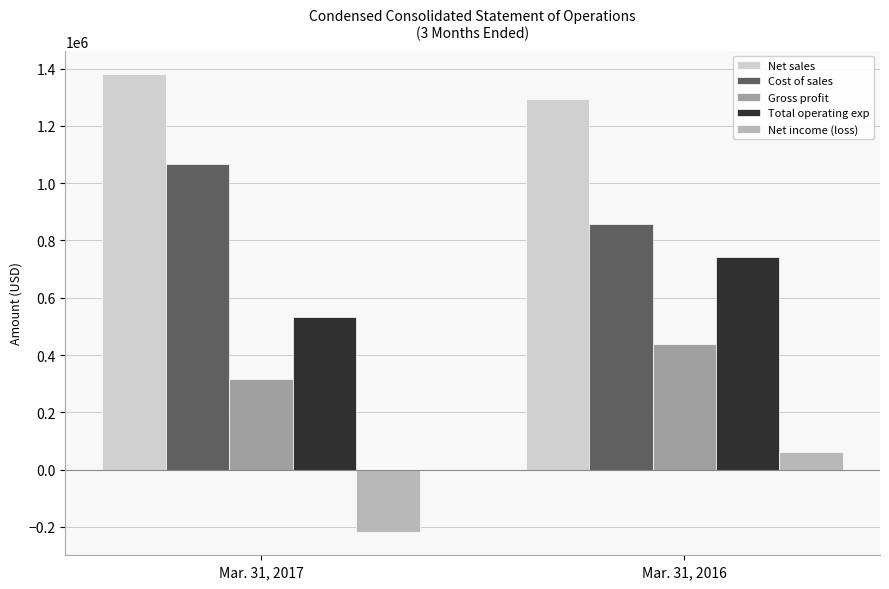

What is the sum of the Gross profit values at Mar. 31, 2016 and Mar. 31, 2017?

752922